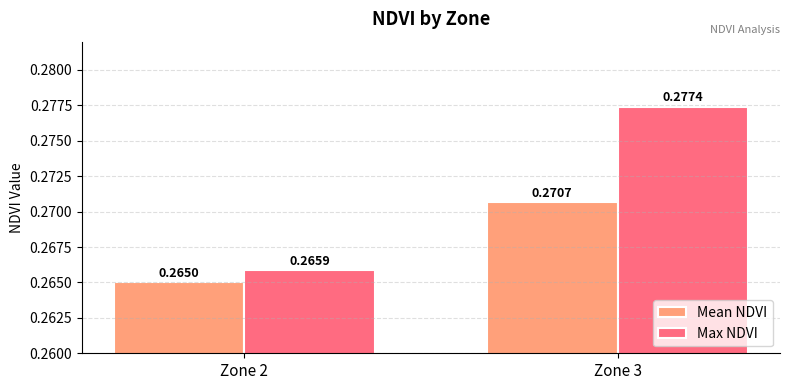

At which category is the sum across all series the highest?

Zone 3